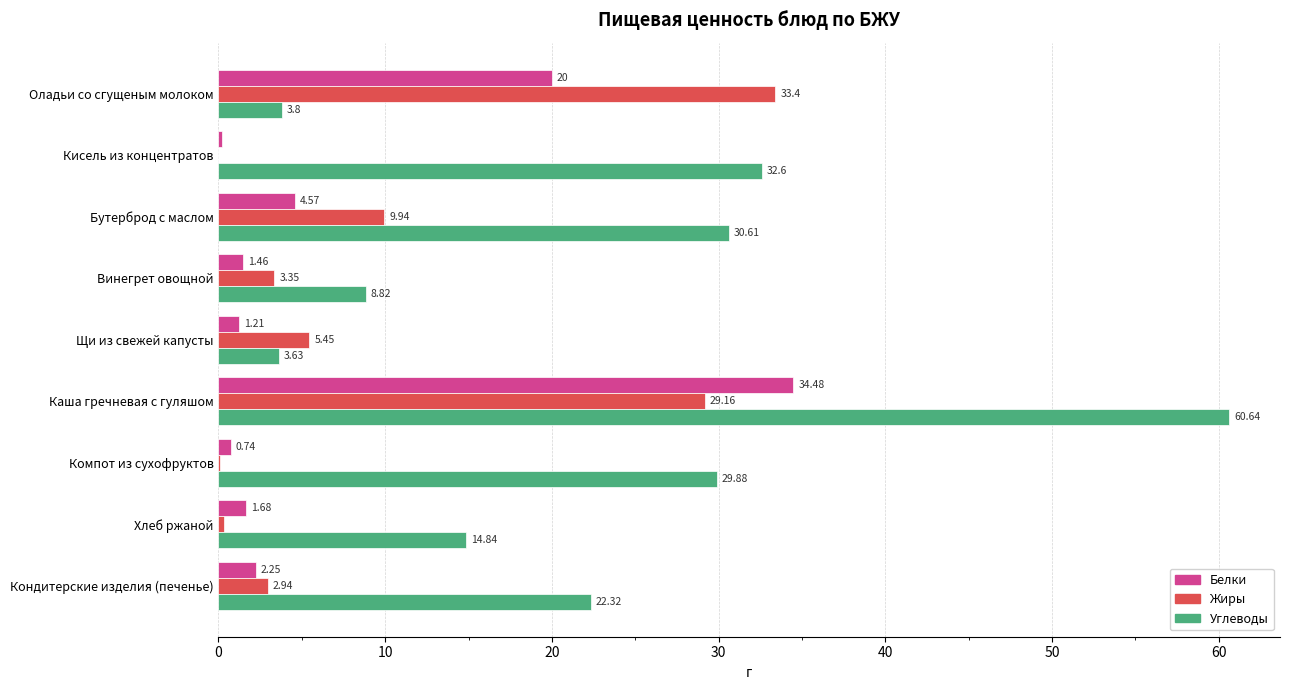

What is the sum of the Белки values at Щи из свежей капусты and Винегрет овощной?

2.7